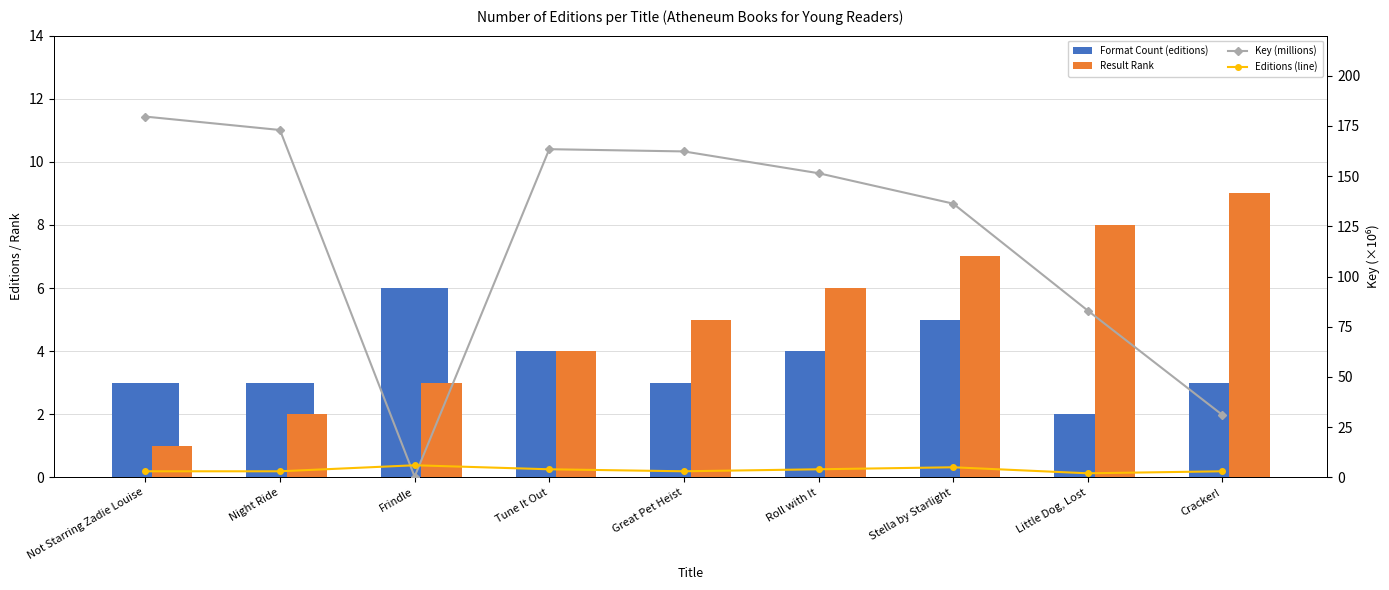

Which series has the largest range (max minus min)?

Key (millions)